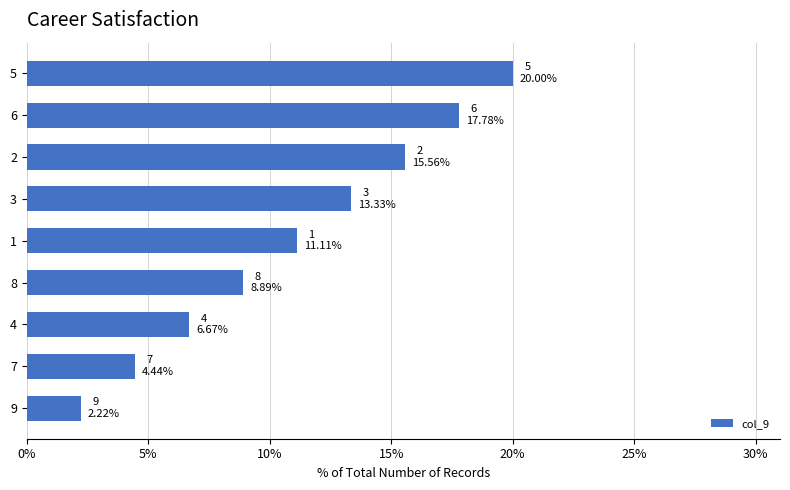

How many data points are less than 11?

4